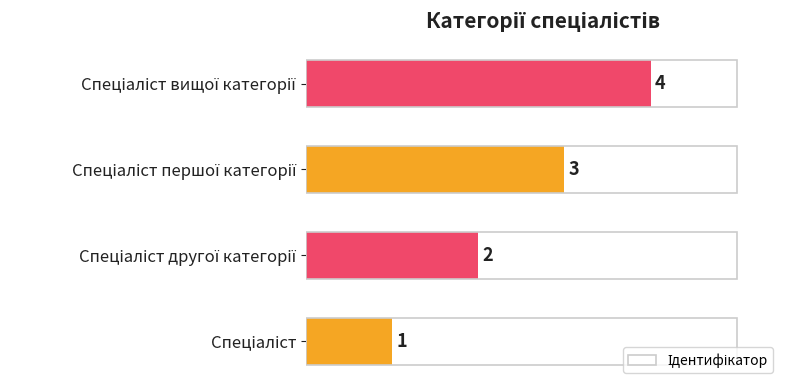

What is the minimum value shown in the chart?

1